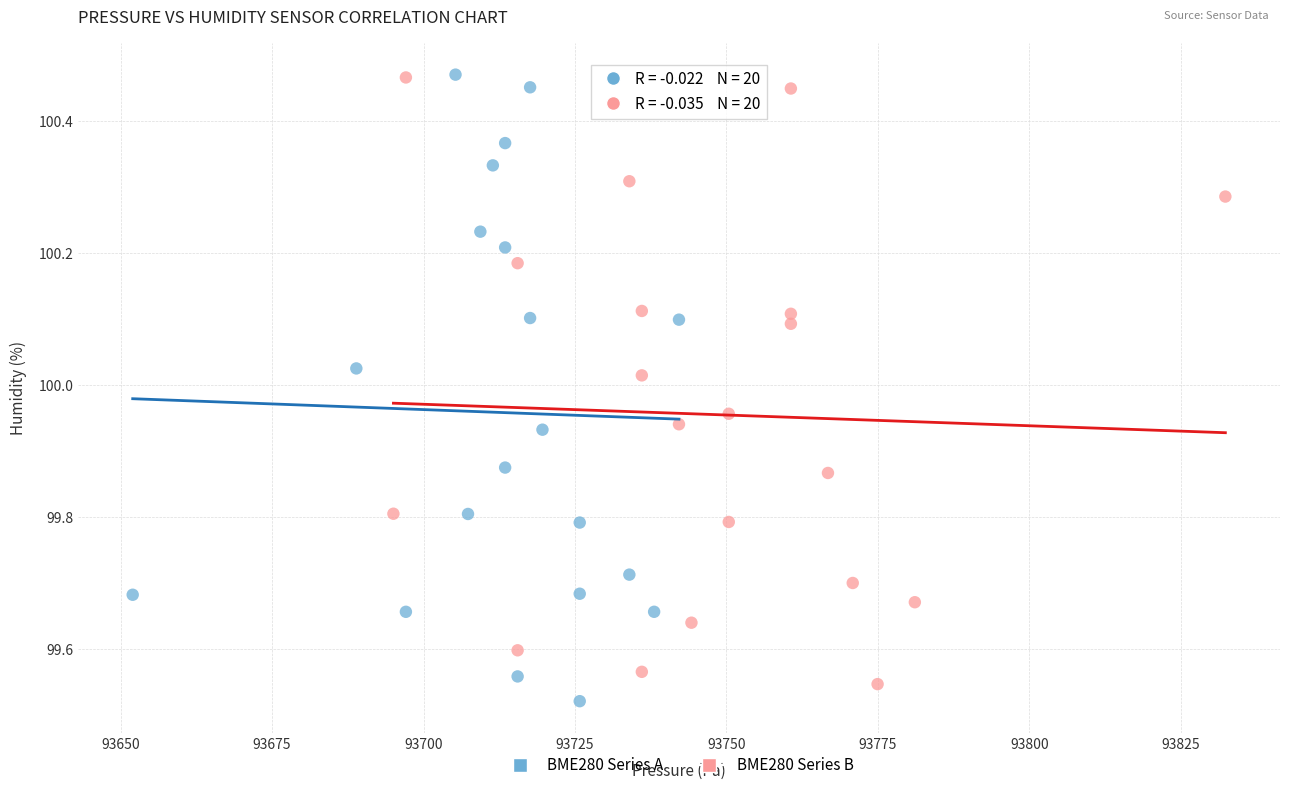

Which series contains the lowest Y value?

BME280 Series A